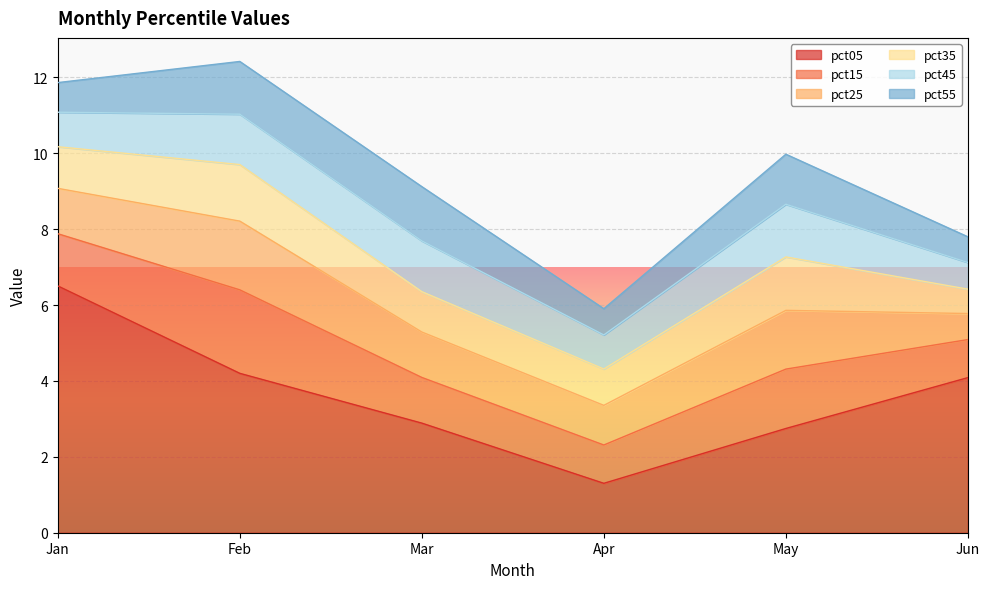

At which label is pct55 closest to 1?

Jan